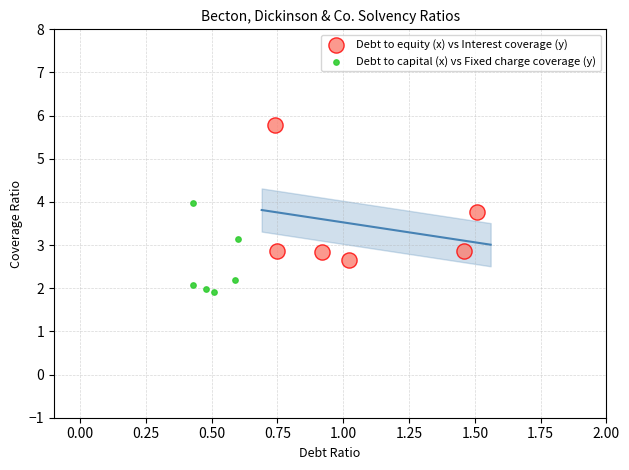

Which series reaches the minimum Y coordinate?

Debt to capital (x) vs Fixed charge coverage (y)